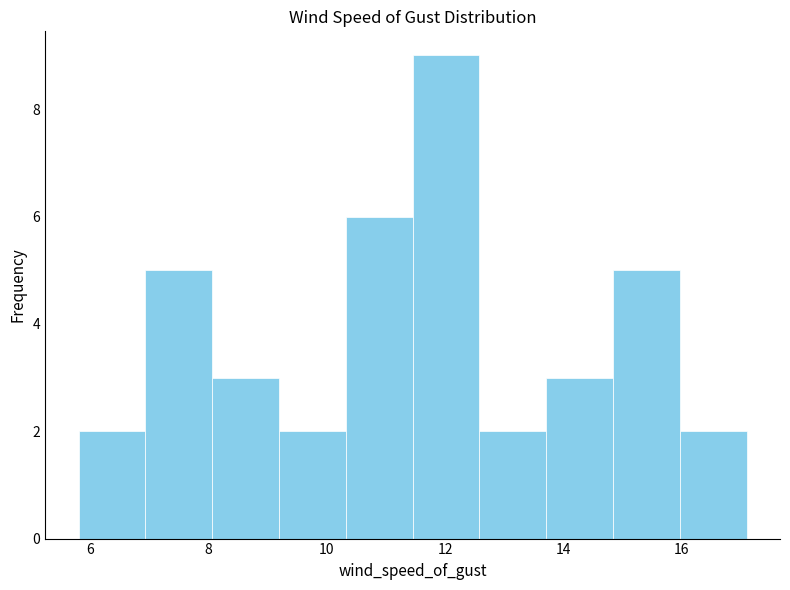

What is the height of the bar covering 8.0 to 9.2 on the x-axis? Neither the bar edges nor the heights are printed on the chart, so give them approximately, as read against the axes.

3